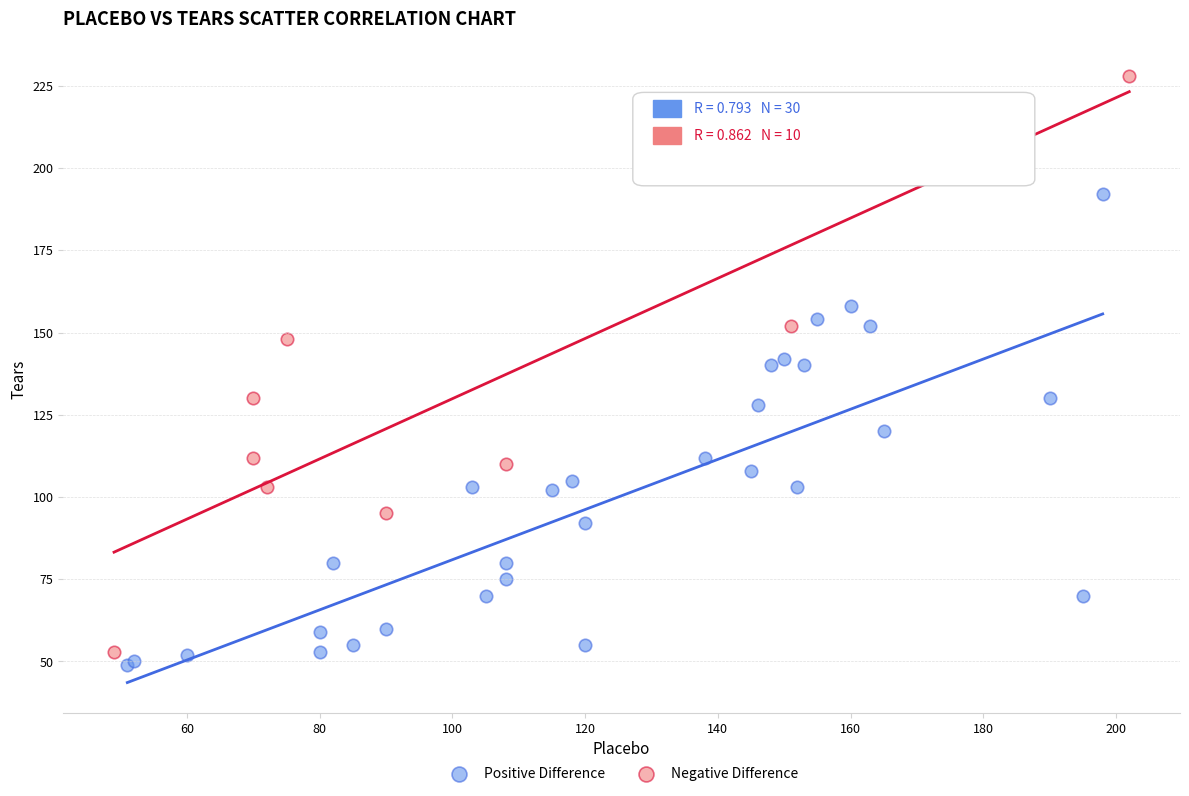

Which series reaches the maximum Y coordinate?

Negative Difference